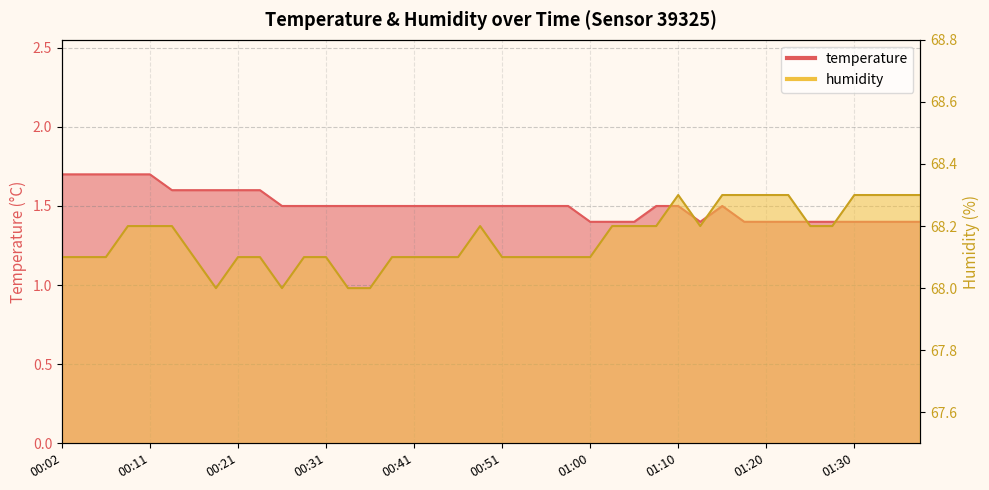

What is the label of the 9th point from the left?

00:21